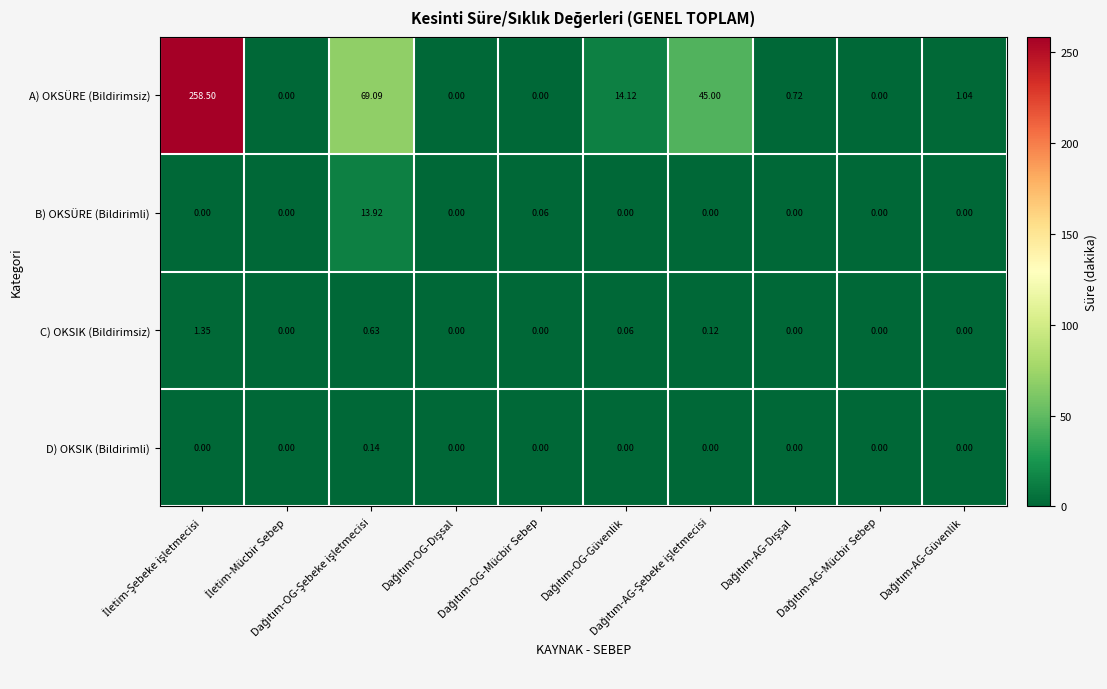

Which series has the largest total across all categories?

A) OKSÜRE (Bildirimsiz)